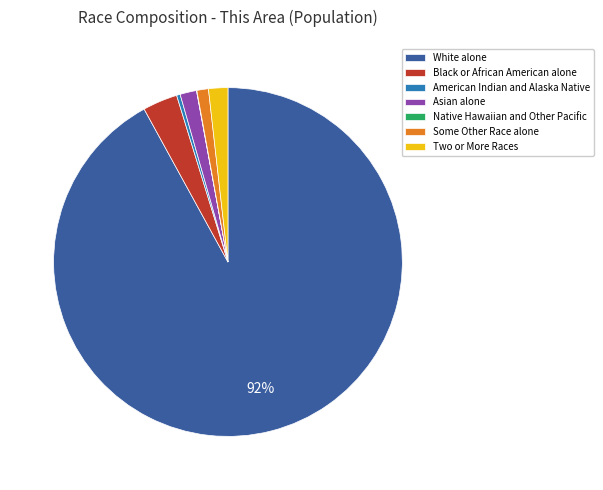

To the nearest percent, what percentage of the pie is White alone?

92%